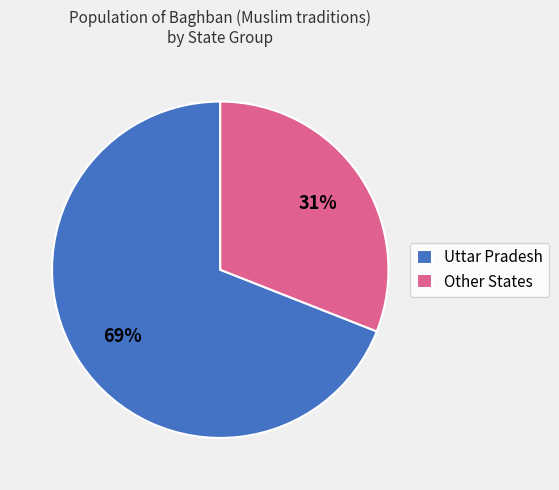

Is the sum of Uttar Pradesh and Other States greater than half?

Yes